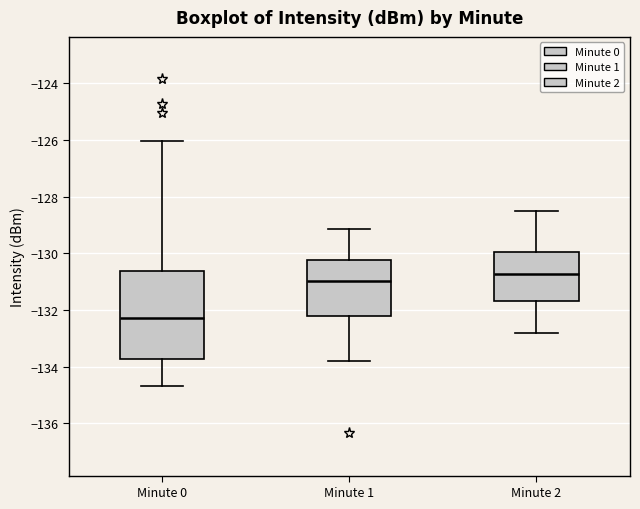

Where is the lower edge of the box for Minute 1 on the y-axis? The values are not printed on the chart, so give them approximately, as read against the axis.

-132.2